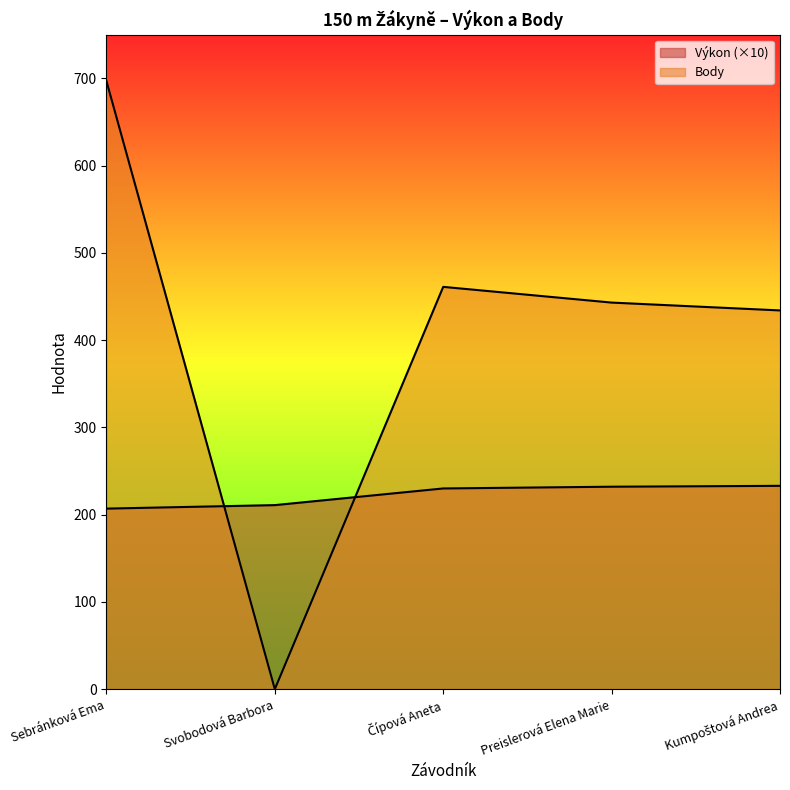

Which series has the largest range (max minus min)?

Body